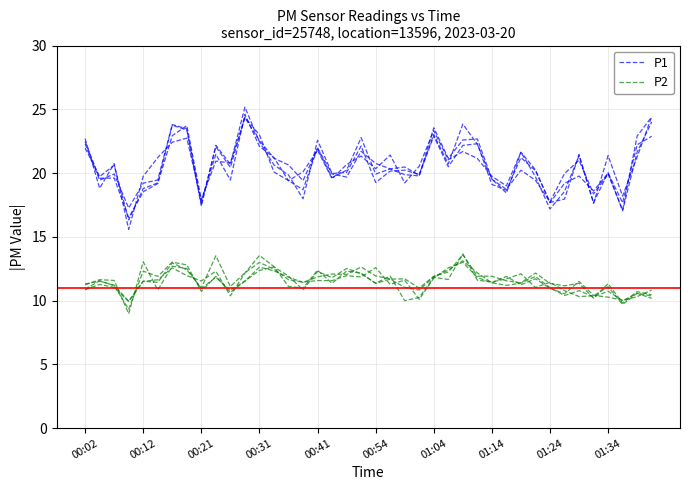

What is the total value across all series at 10?

31.1